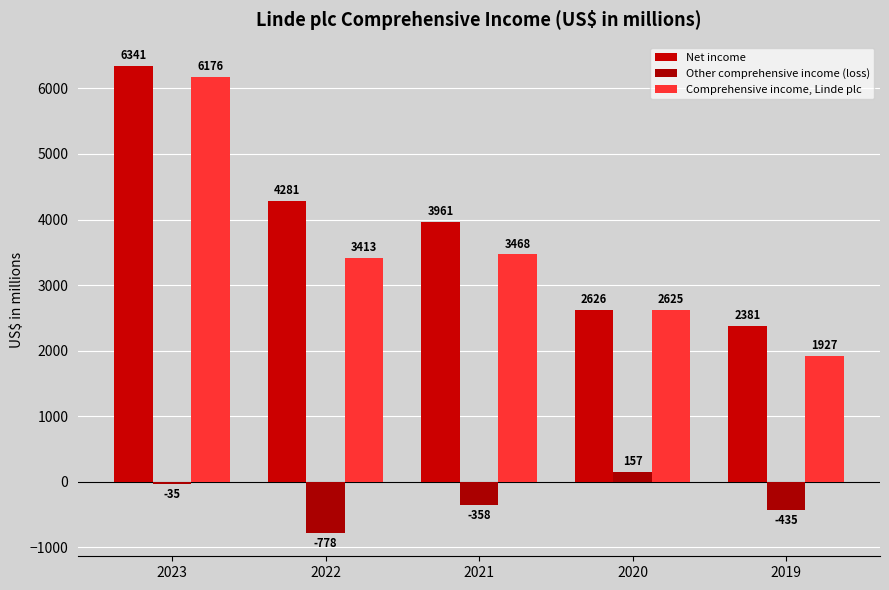

Reading left to right, extract all data points from this chart.

Net income: 2023=6341	2022=4281	2021=3961	2020=2626	2019=2381
Other comprehensive income (loss): 2023=-35	2022=-778	2021=-358	2020=157	2019=-435
Comprehensive income, Linde plc: 2023=6176	2022=3413	2021=3468	2020=2625	2019=1927